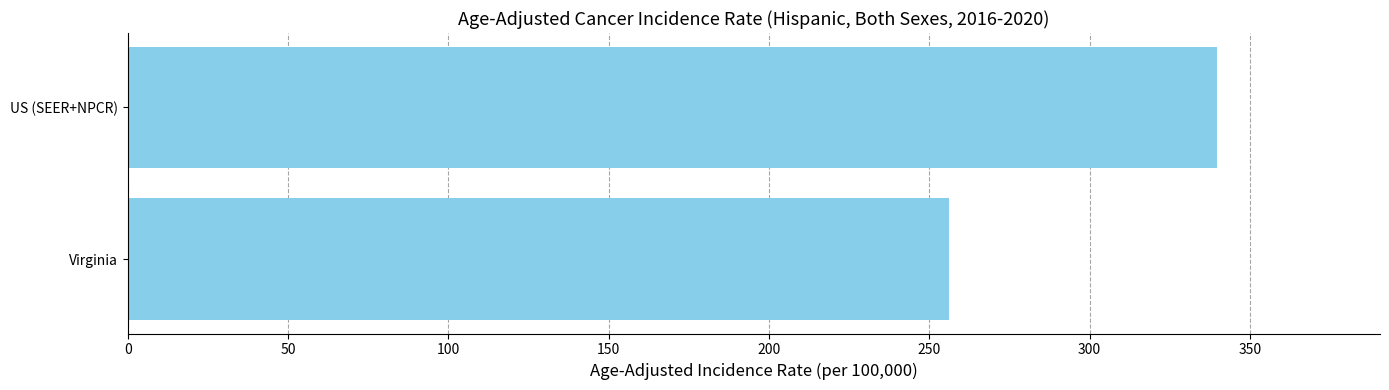

What is the average value?

297.9